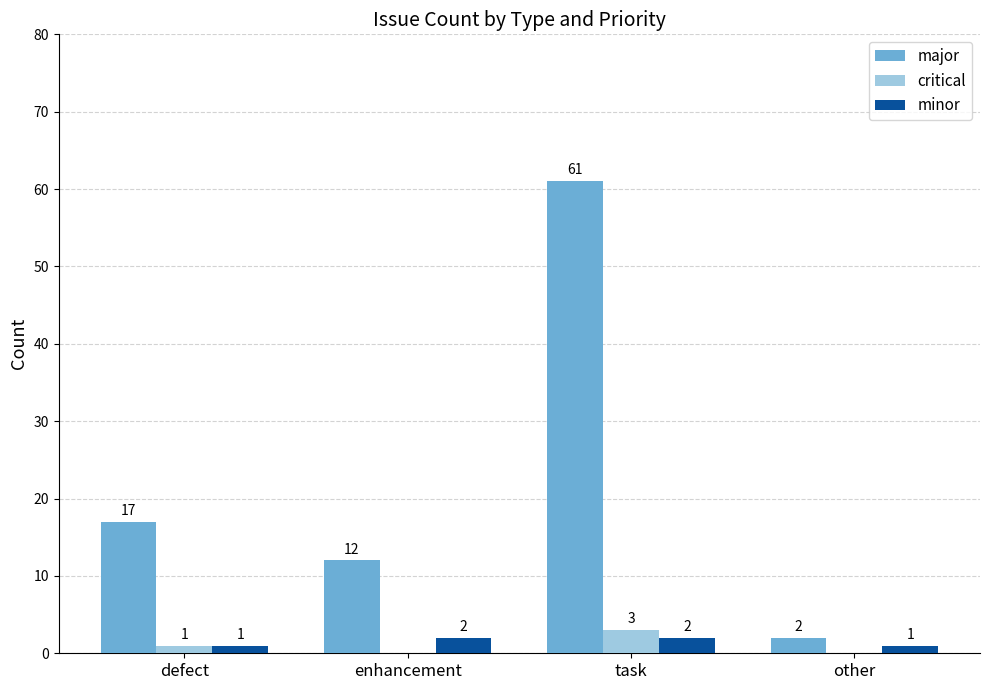

Which series has the largest range (max minus min)?

major